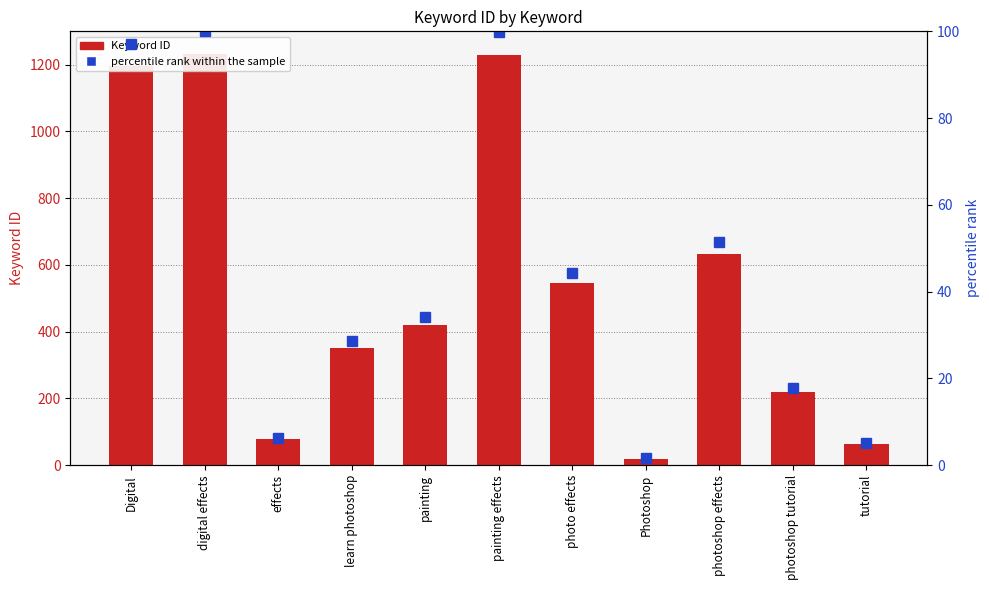

The percentile rank within the sample series shows 167.1 at Digital. True or false?

False